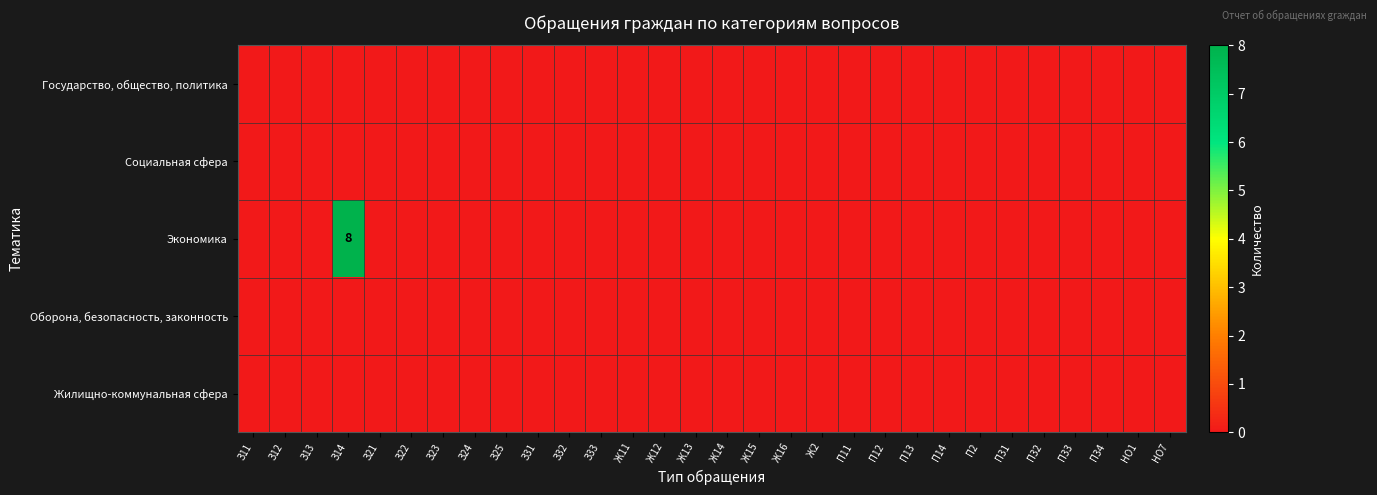

What is the sum of all Экономика values?

8